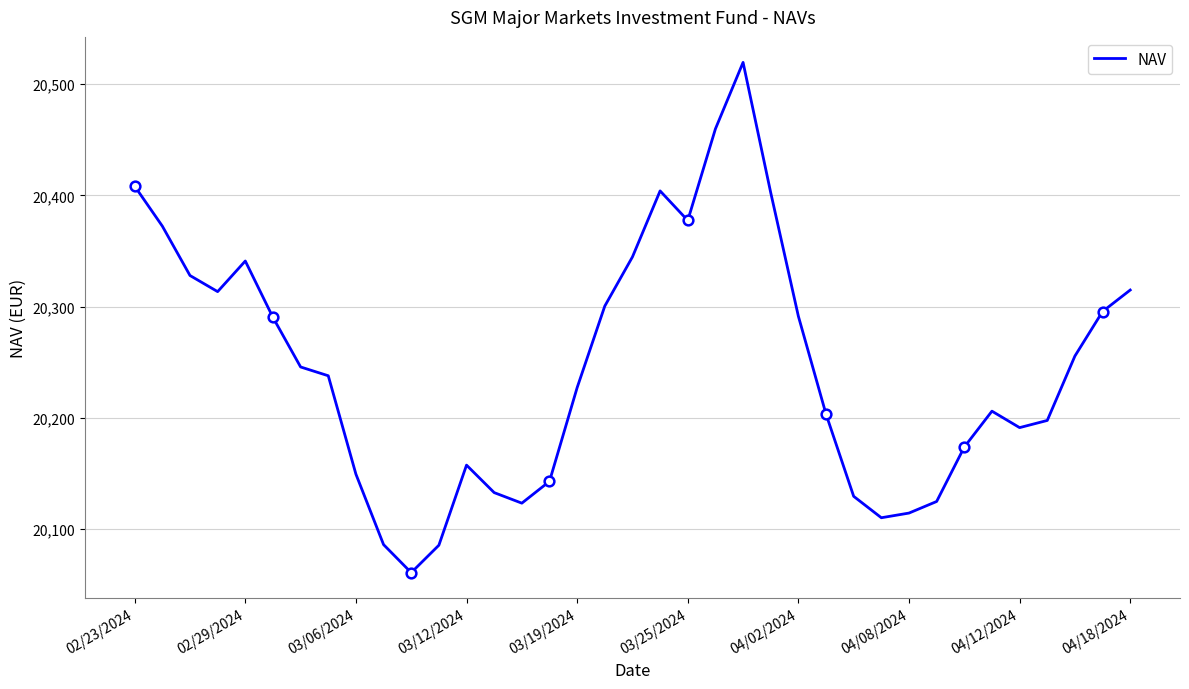

What is the maximum value for NAV?

20519.7